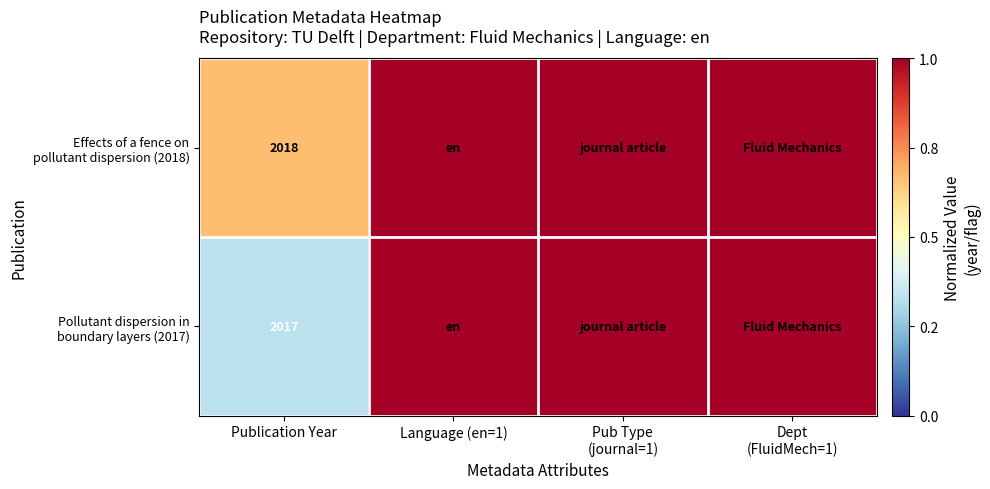

The value of Effects of a fence on pollutant dispersion (2018) at Publication Year is 0.7. True or false?

True